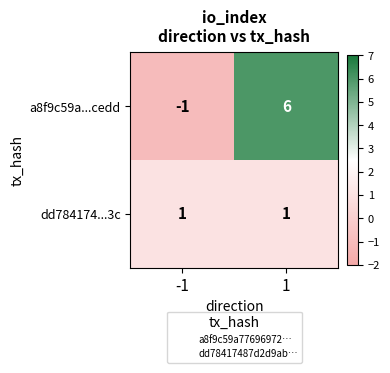

Count the number of categories in the chart.

2